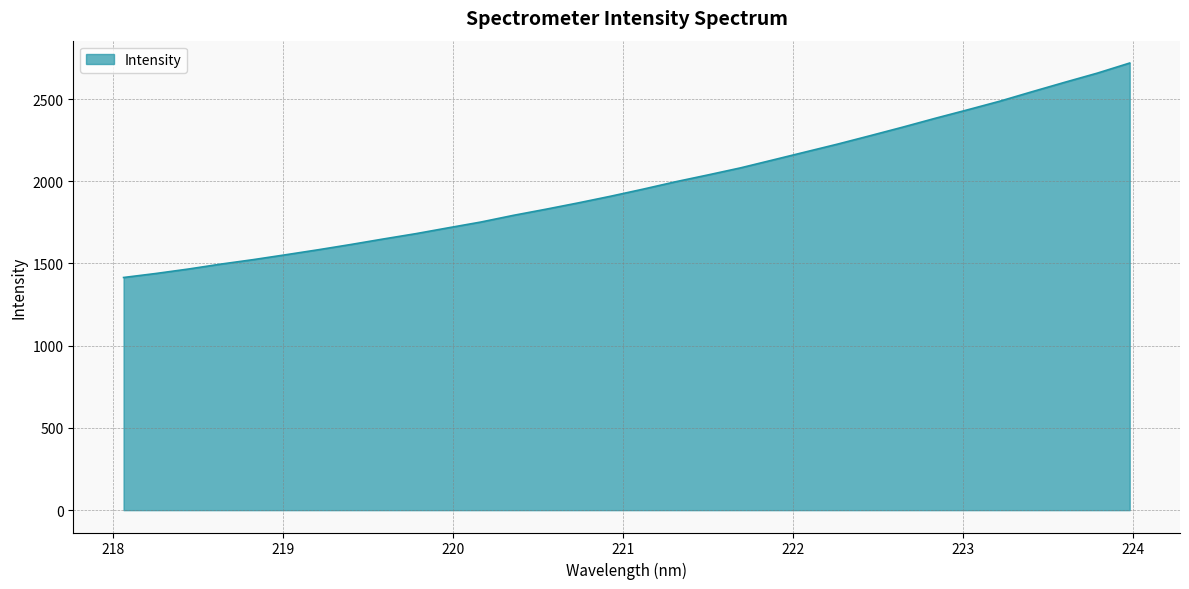

What is the maximum value shown in the chart?

2719.1